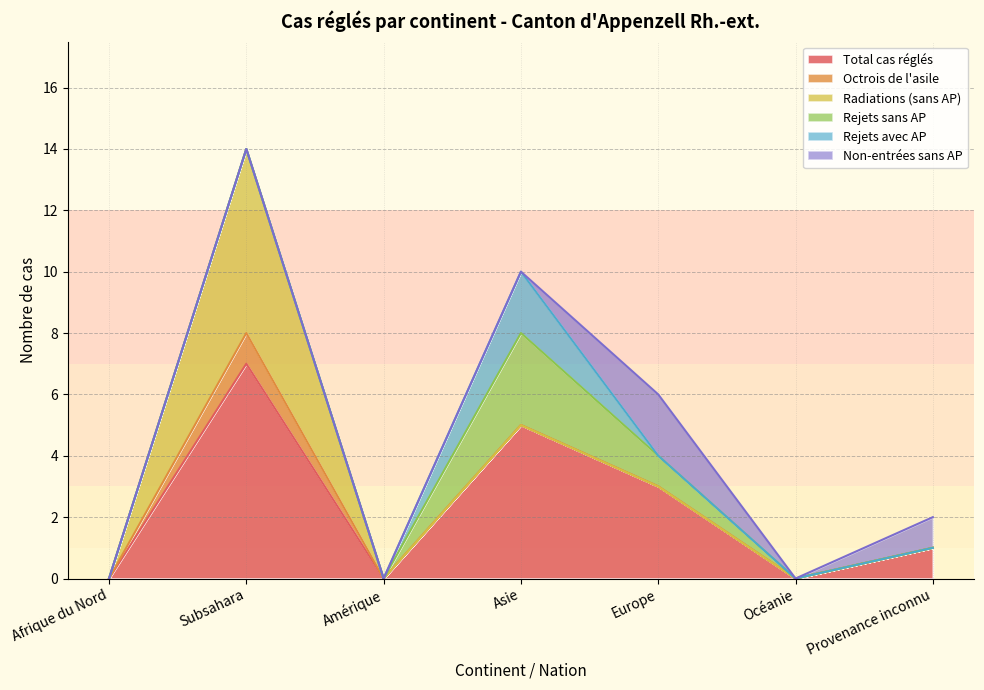

How many interior local peaks does the Rejets sans AP series have?

1